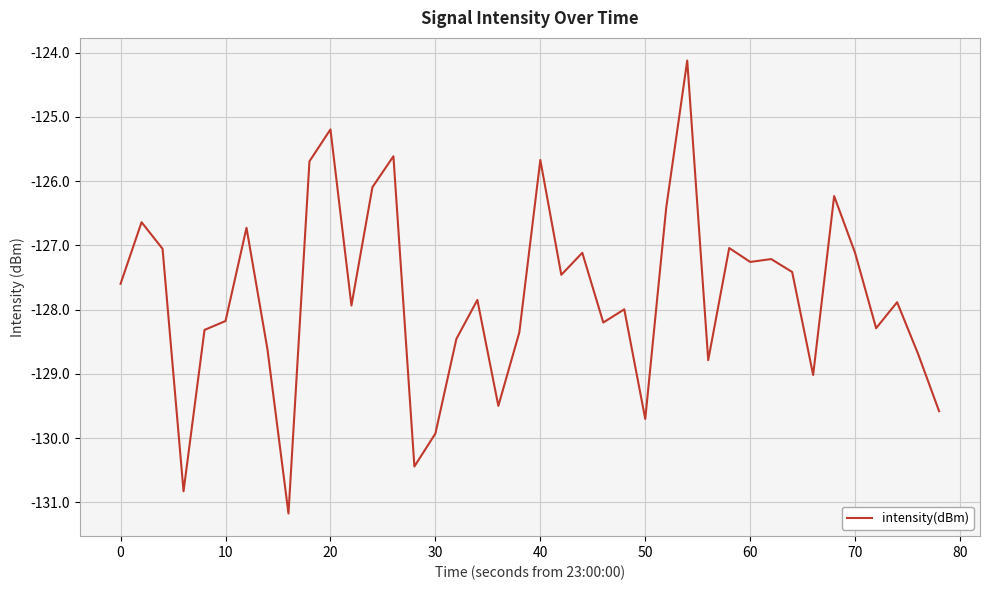

What is the minimum value shown in the chart?

-131.2